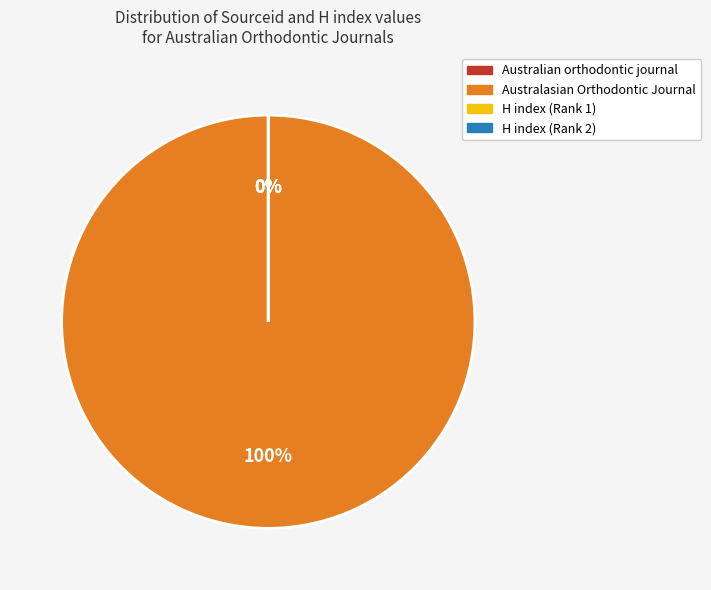

Count the number of slices in the pie.

4